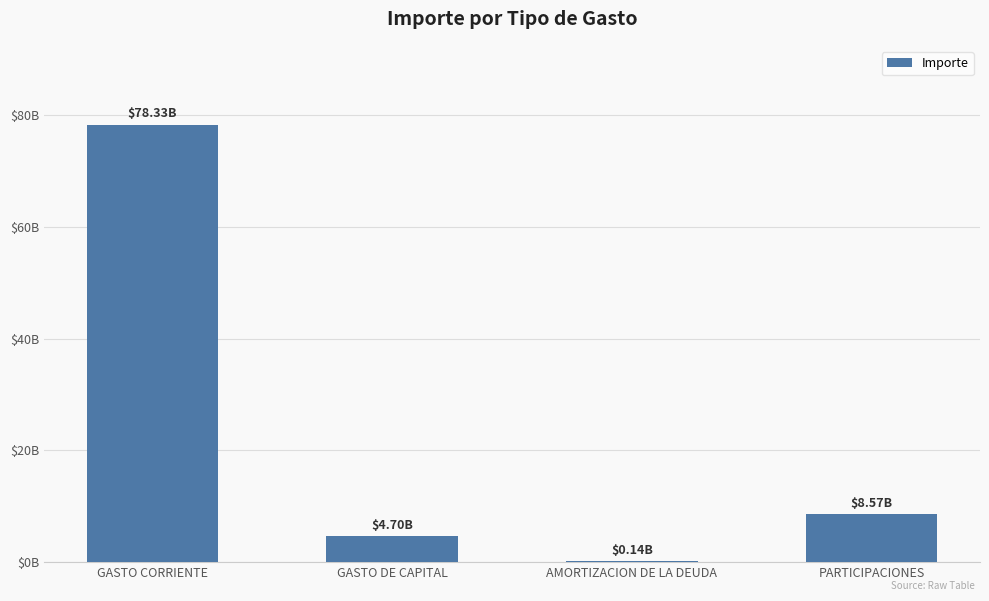

Reading right to left, transcribe all the data shown in this chart.

8569813656	141833469	4696629488	78327004522